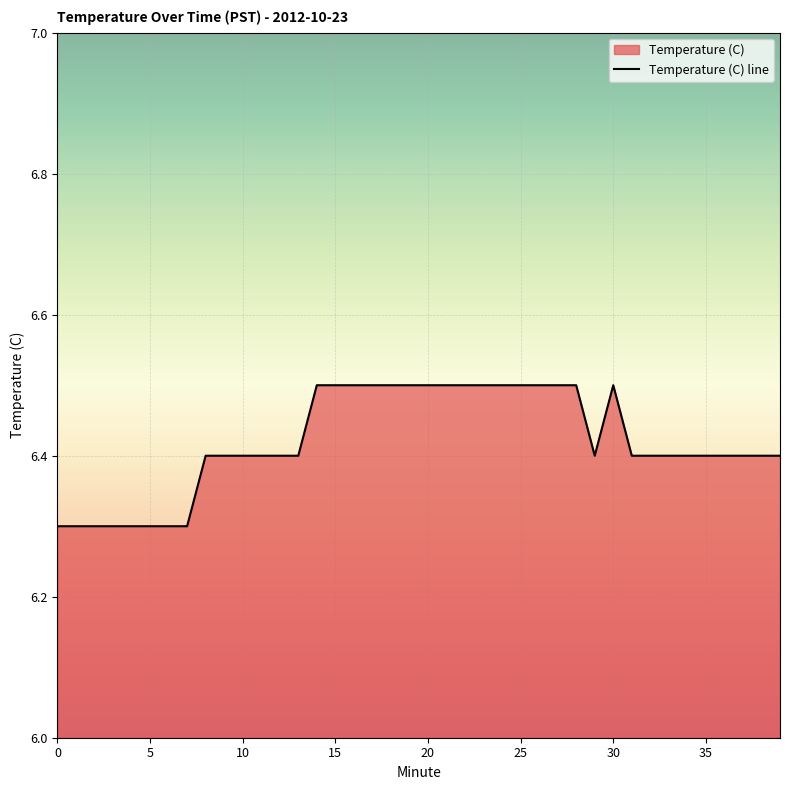

What is the difference between the maximum and minimum values?

0.2